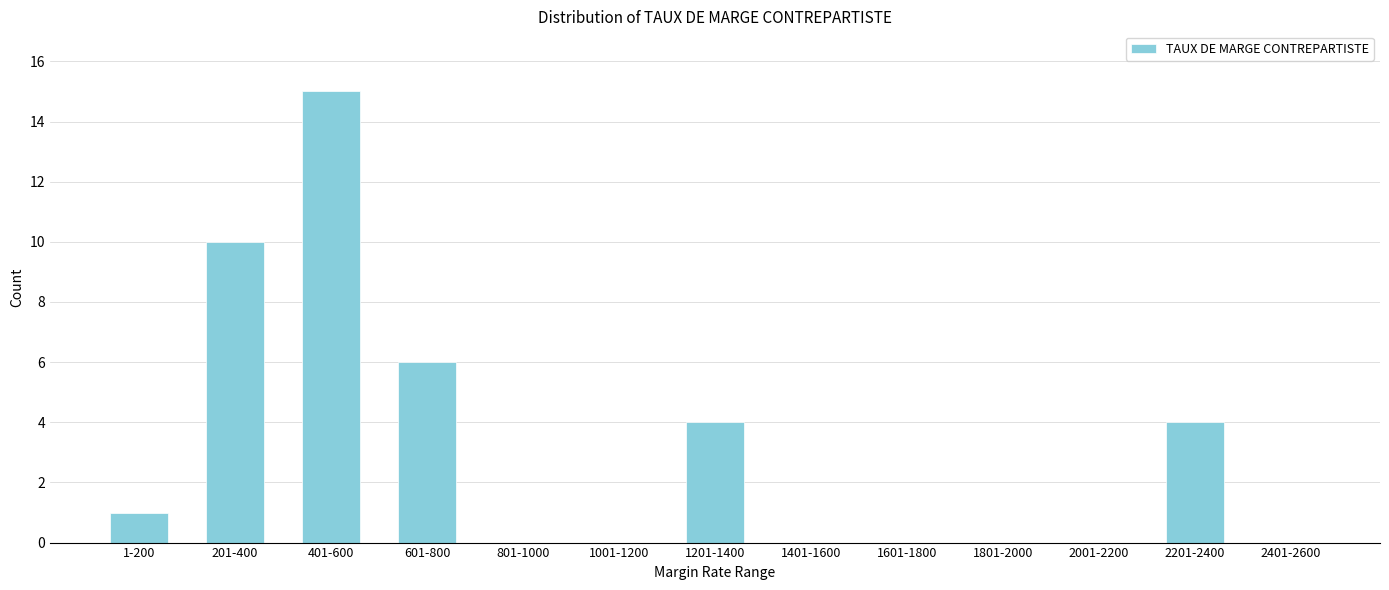

Reading right to left, extract all data points from this chart.

2401-2600=0	2201-2400=4	2001-2200=0	1801-2000=0	1601-1800=0	1401-1600=0	1201-1400=4	1001-1200=0	801-1000=0	601-800=6	401-600=15	201-400=10	1-200=1